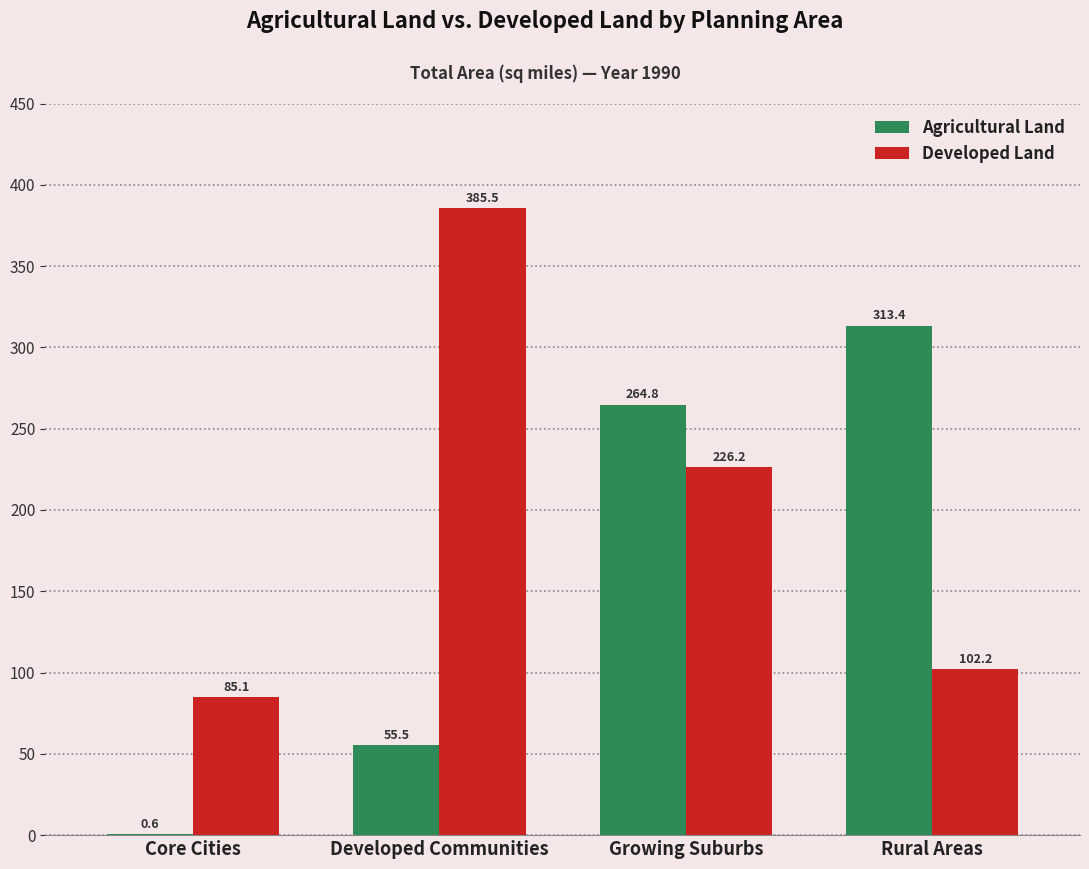

Which series has the largest total across all categories?

Developed Land